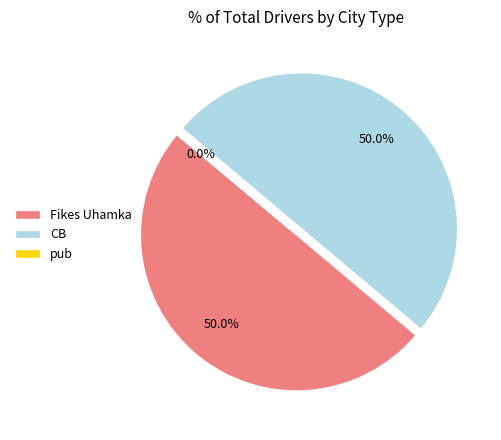

What is the ratio of the value at Fikes Uhamka to the value at CB?

1.0